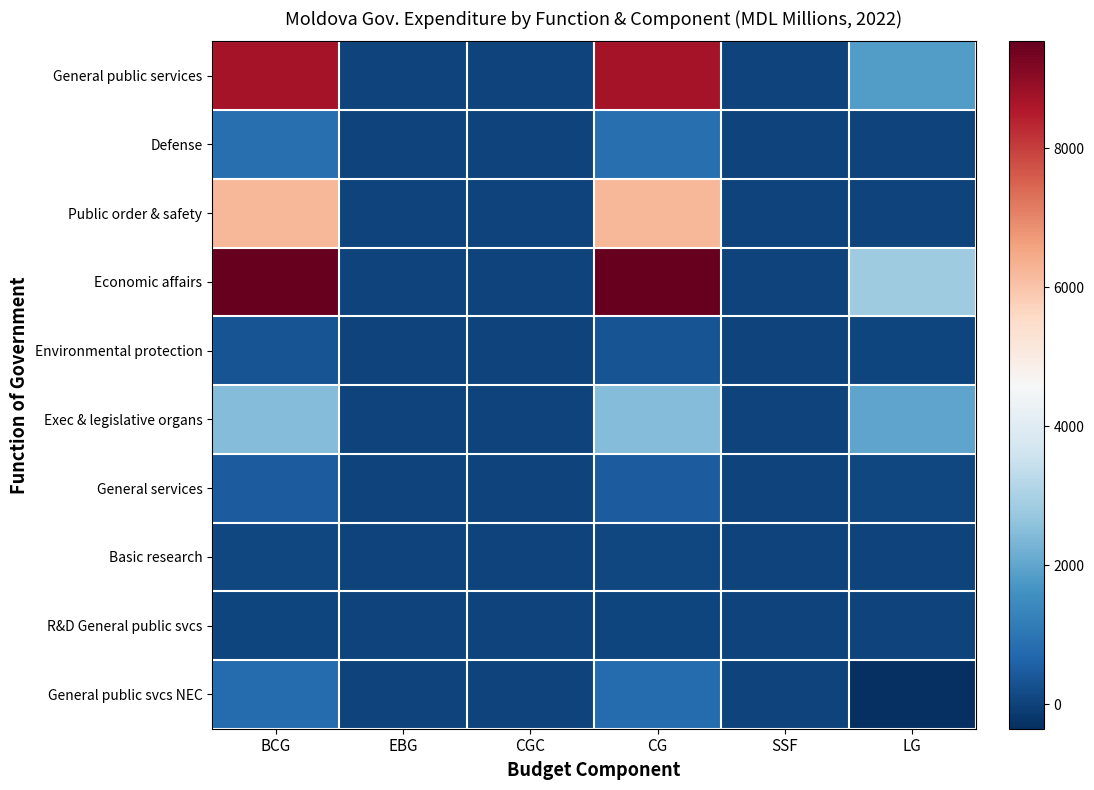

At how many categories does at least one series exceed 8459?

2